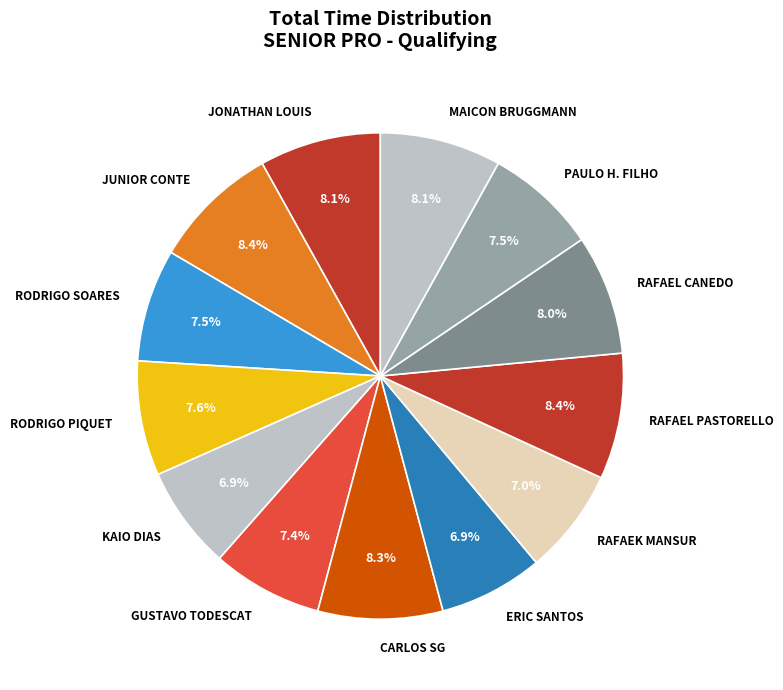

Is there any slice that represents more than half of the pie?

No